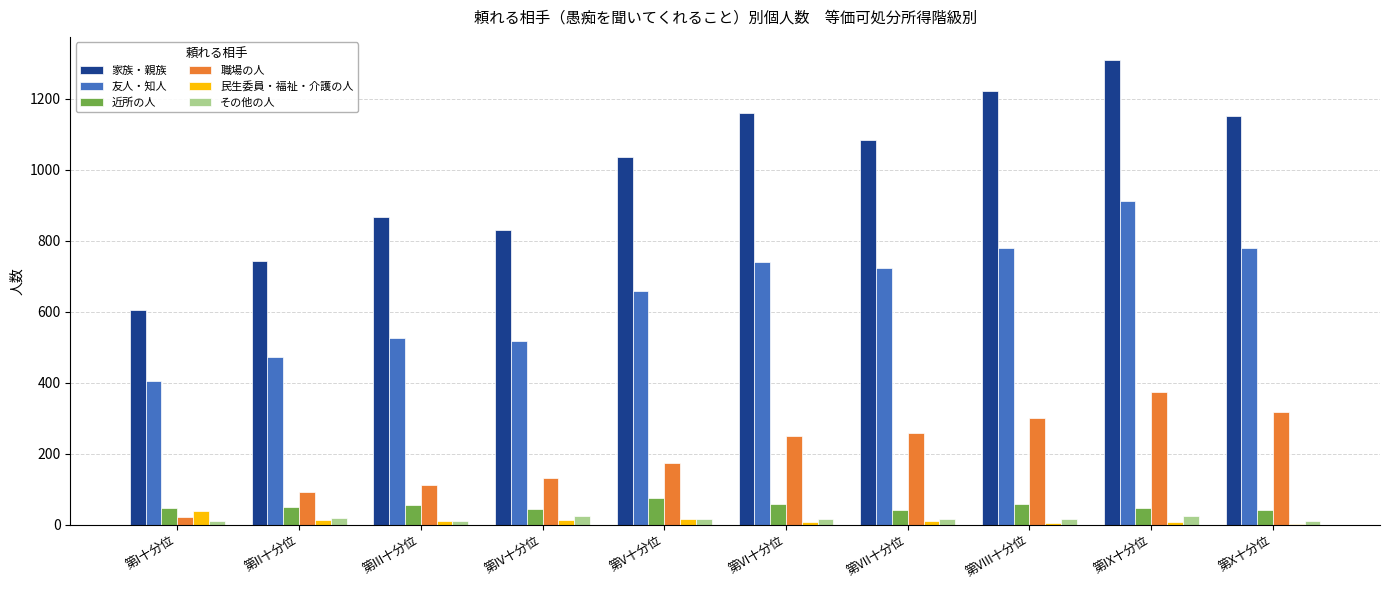

What is the highest value of the 家族・親族 series?

1308